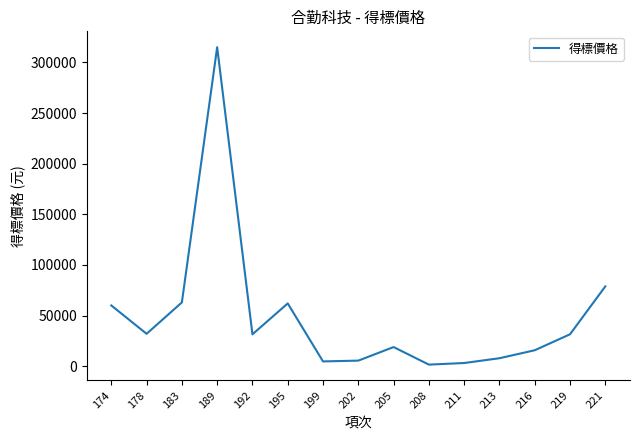

What is the sum of the values at 195 and 221?

140800